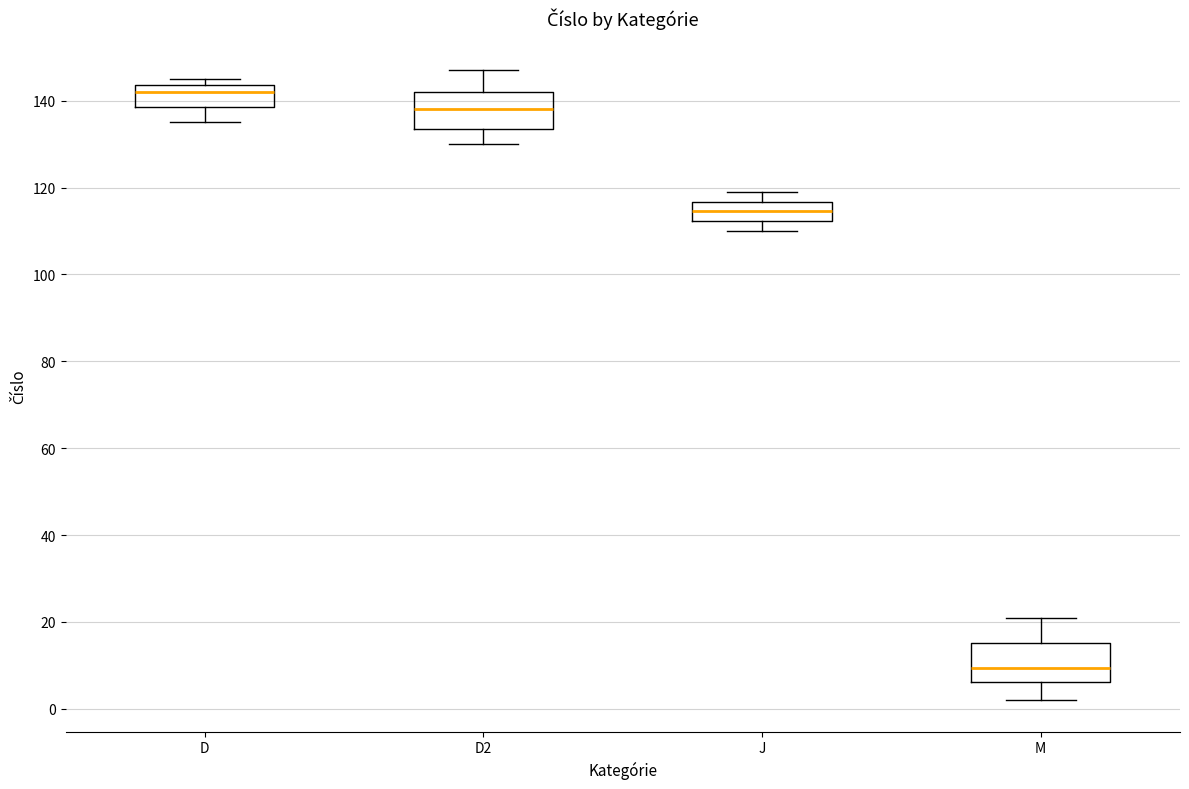

Where is the lower edge of the box for D on the y-axis? The values are not printed on the chart, so give them approximately, as read against the axis.

138